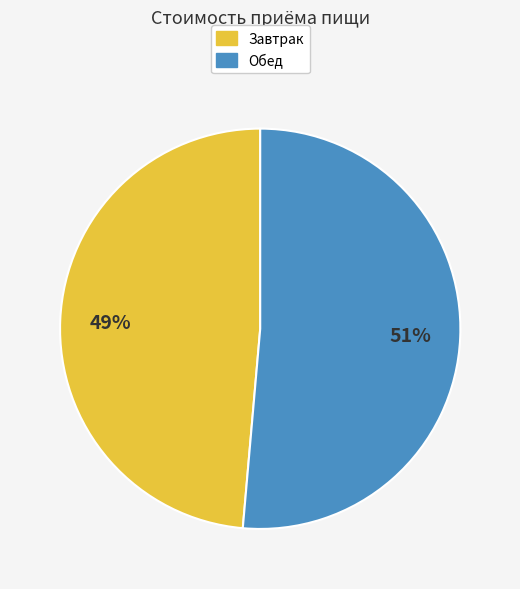

Between Завтрак and Обед, which is larger?

Обед